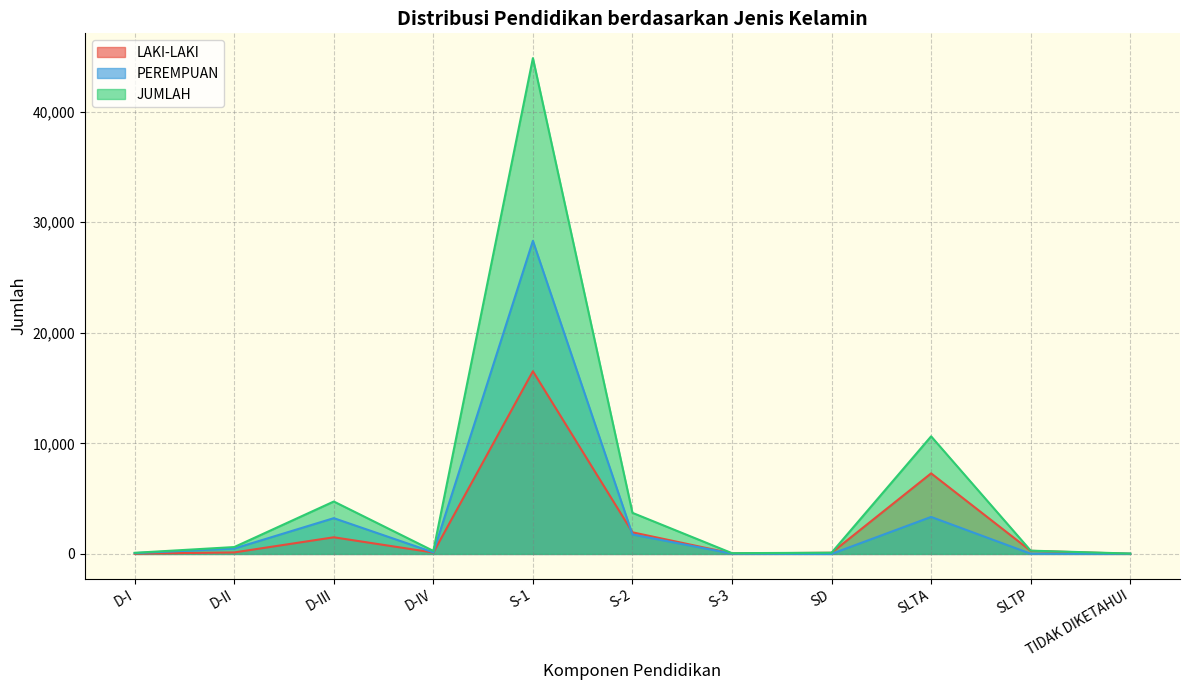

What is the label of the 6th point from the left?

S-2